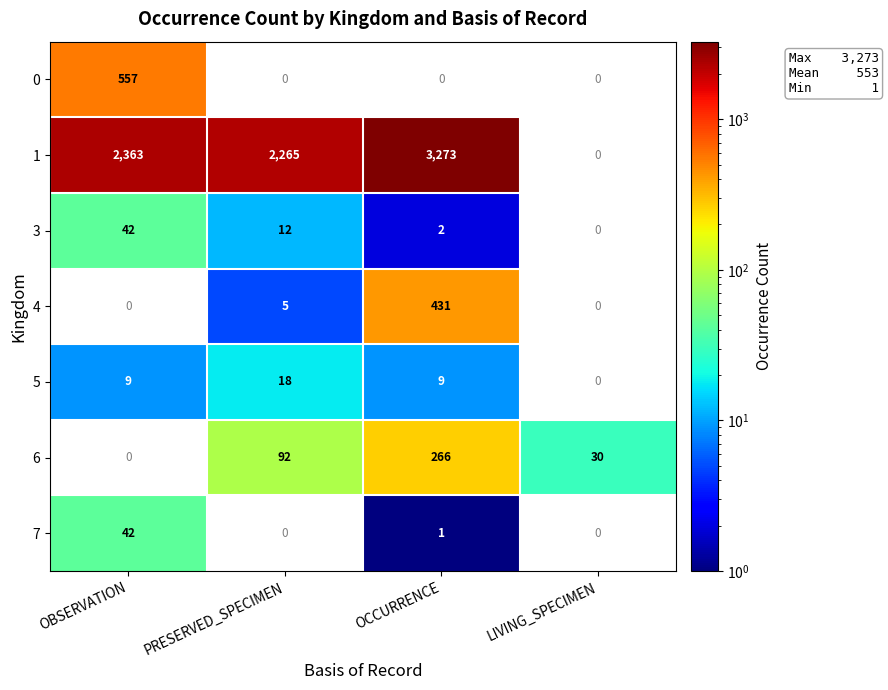

Reading right to left, transcribe all the data shown in this chart.

0: 0	0	0	557
1: 0	3273	2265	2363
3: 0	2	12	42
4: 0	431	5	0
5: 0	9	18	9
6: 30	266	92	0
7: 0	1	0	42